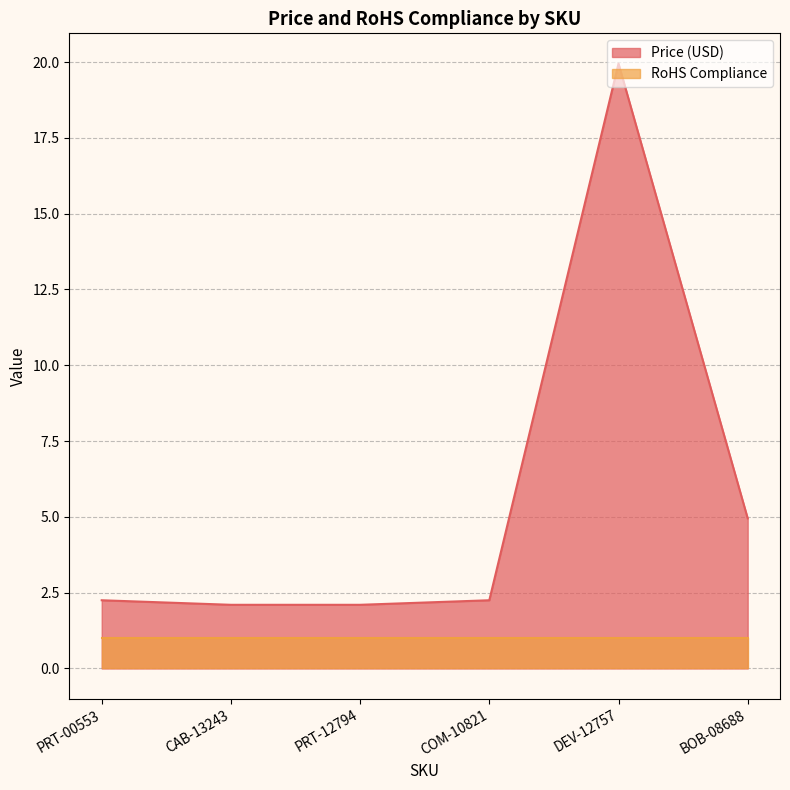

True or false: there are more than 2 points higher than both neighbors.

False